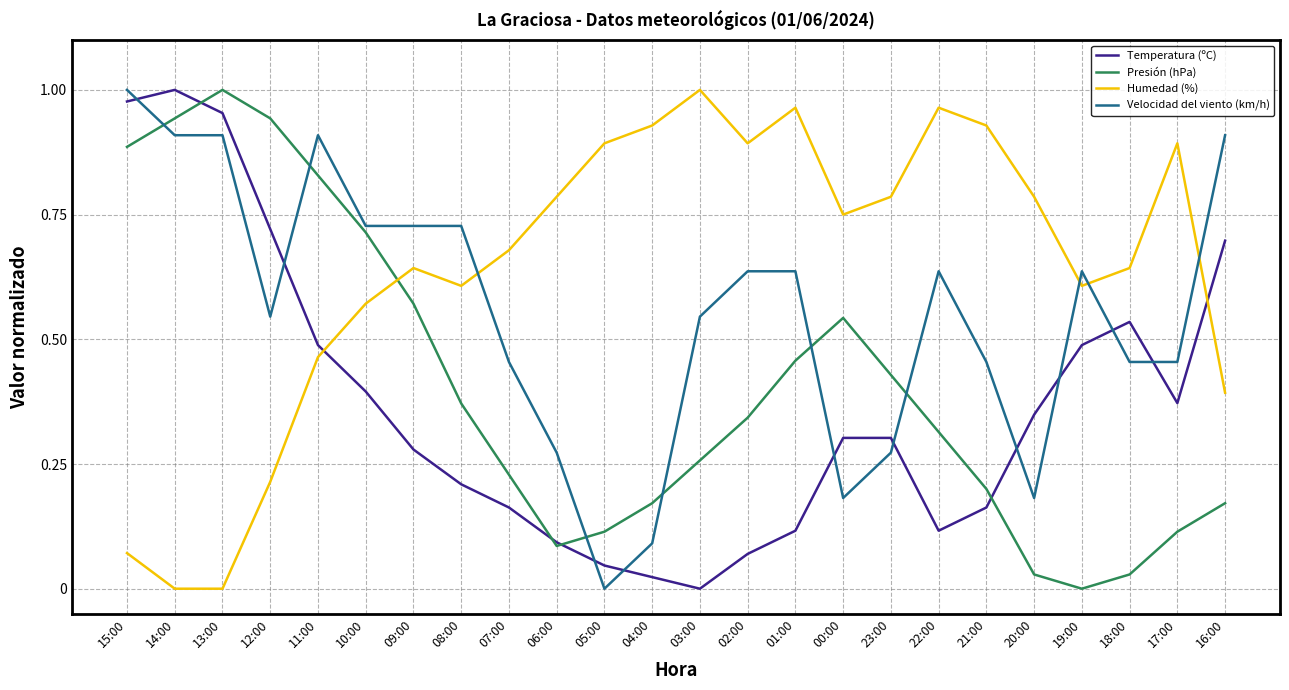

What is the total value across all series at 10:00?

2.4